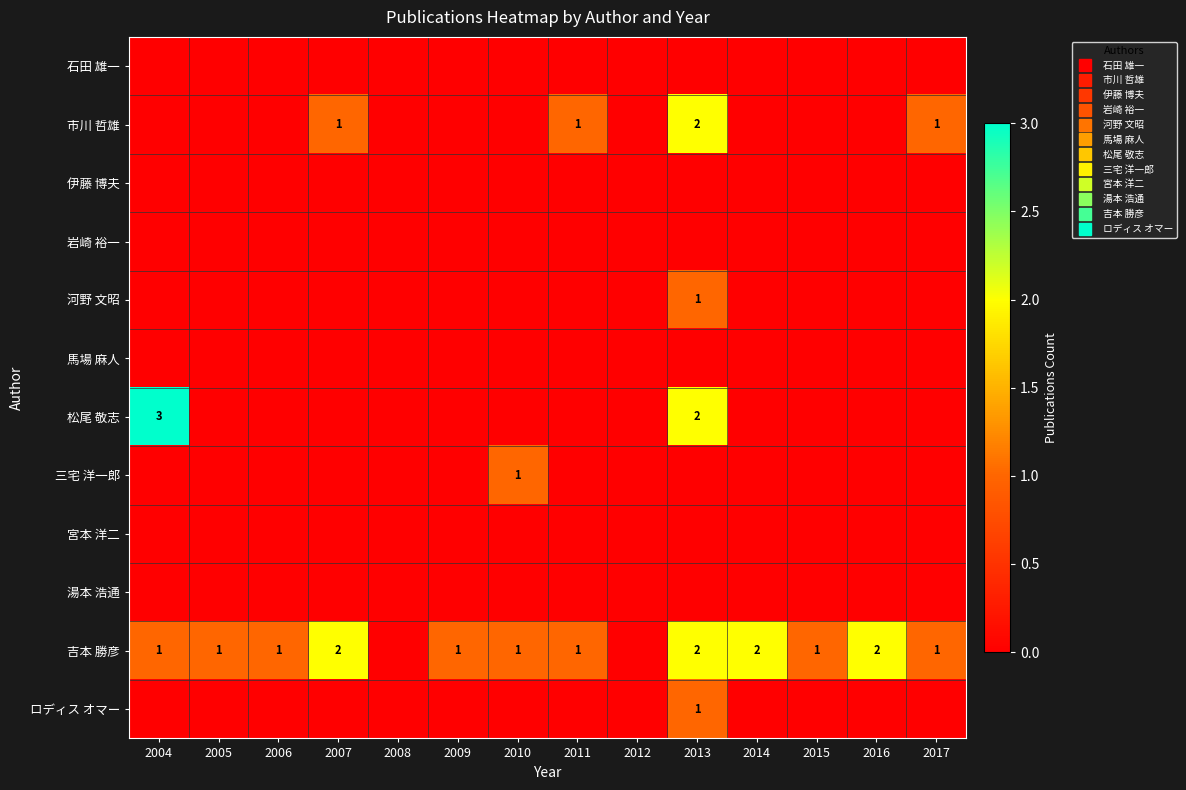

List the labels in order of 三宅 洋一郎 value, smallest first.

2004, 2005, 2006, 2007, 2008, 2009, 2011, 2012, 2013, 2014, 2015, 2016, 2017, 2010